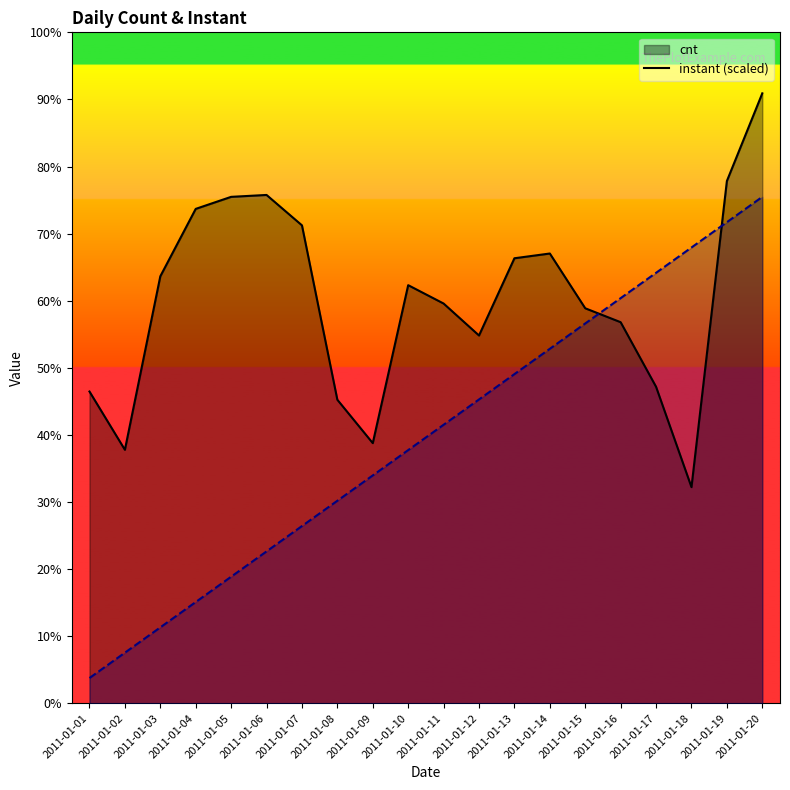

List the series in order of their peak value, lowest first.

instant_line, cnt_line